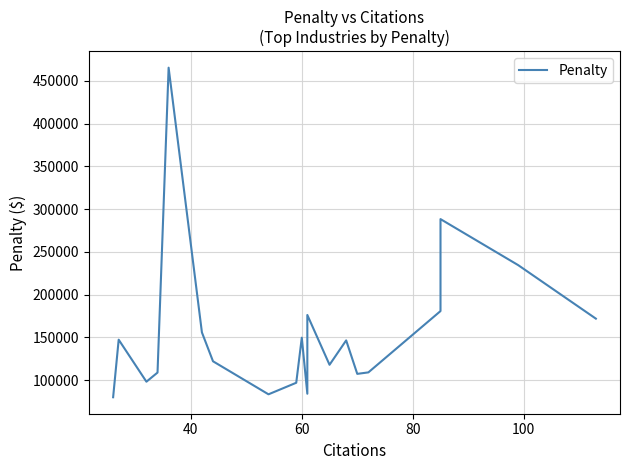

What is the average value?

156129